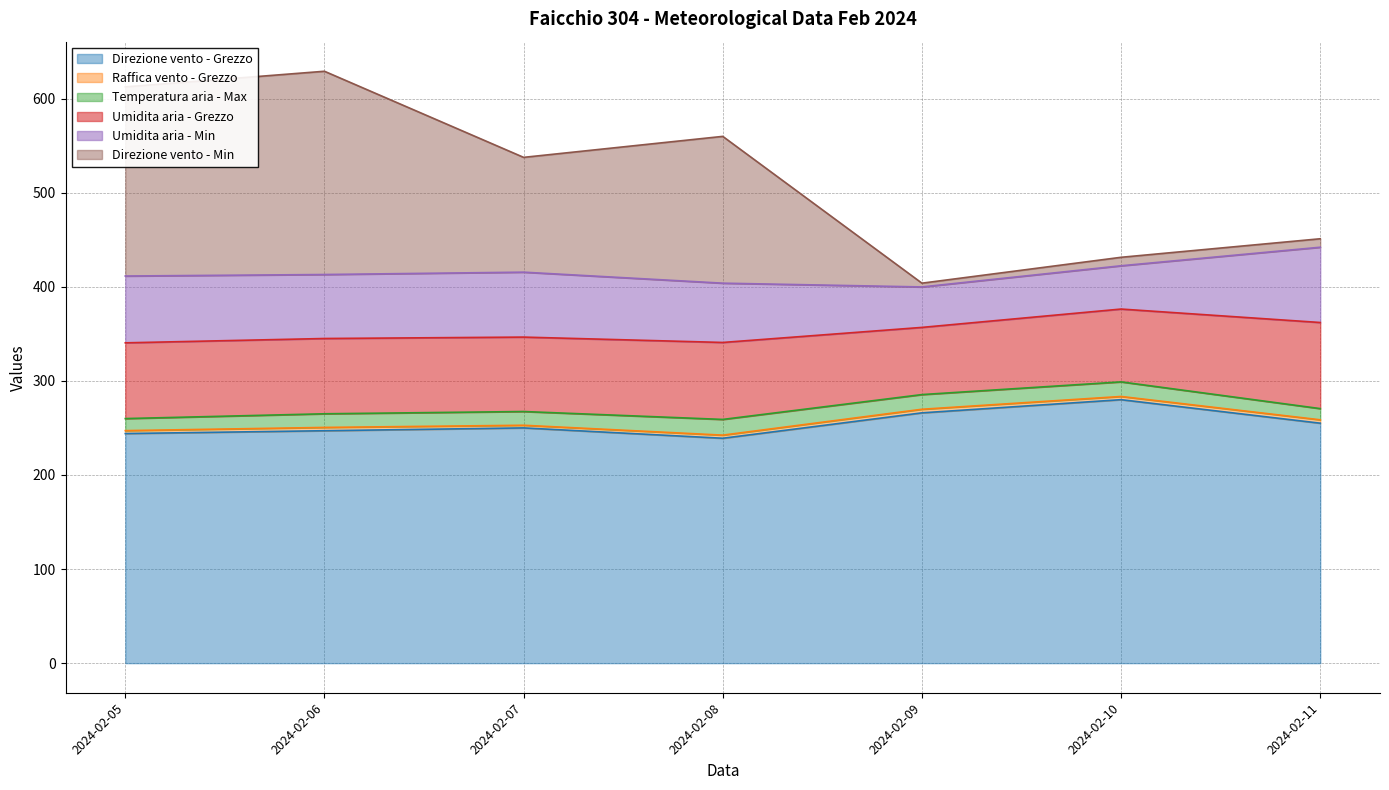

At which label does Umidita aria - Min reach its minimum?

2024-02-09